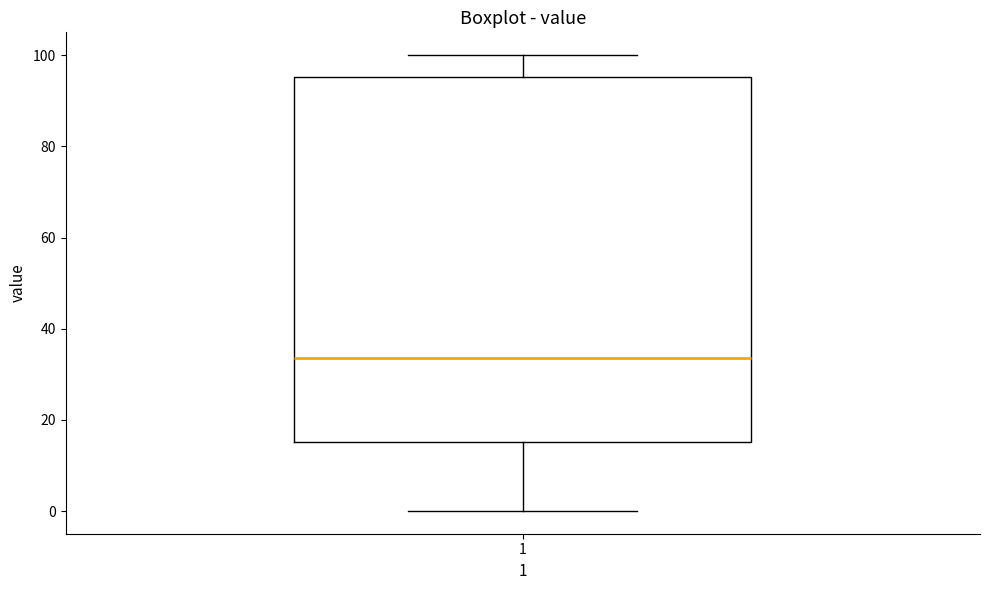

Read this box plot against the y-axis: the position of the median line, the range covered by the box, and the ends of both whiskers. The values are not printed on the chart, so give them approximately, as read against the axis.

median 34, box 16 to 96, whiskers 0 to 100